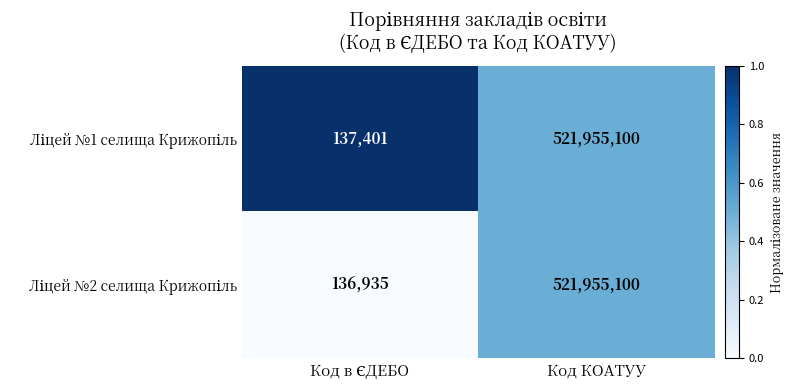

At which category is the sum across all series the highest?

Код КОАТУУ